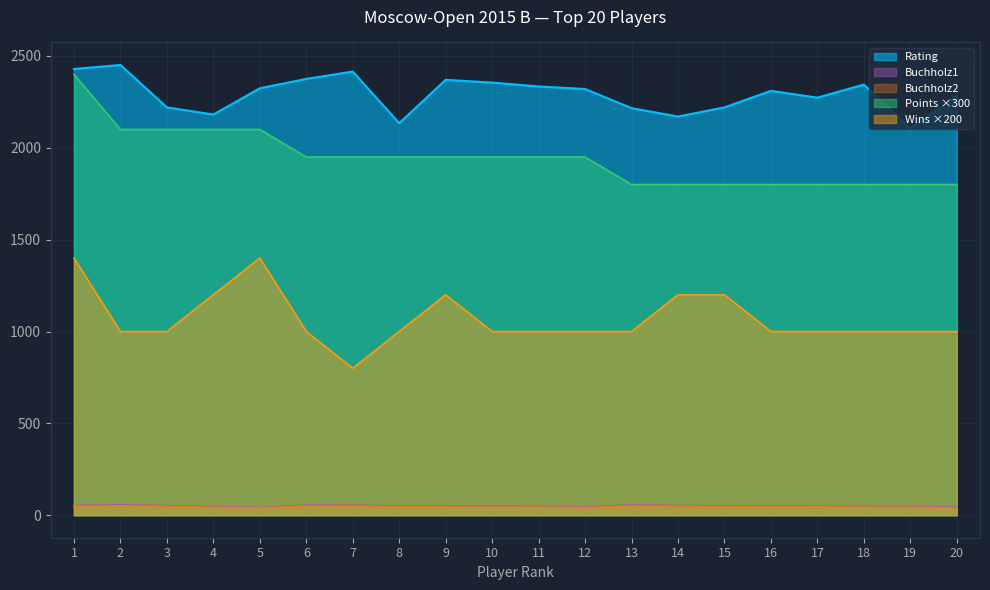

What is the difference between the maximum and minimum values in the Points series?

600.0